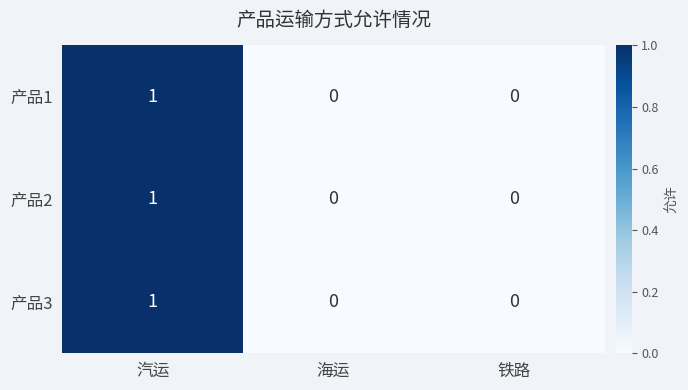

Count the 产品1 values in the range 0 to 1.

3